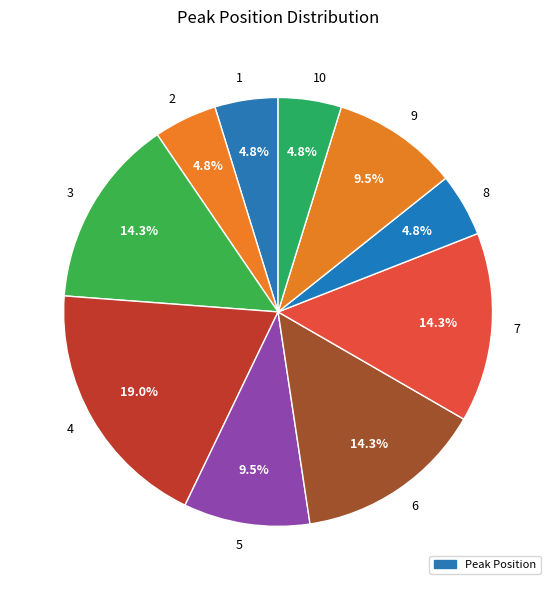

To the nearest percent, what percentage of the pie is 2?

5%